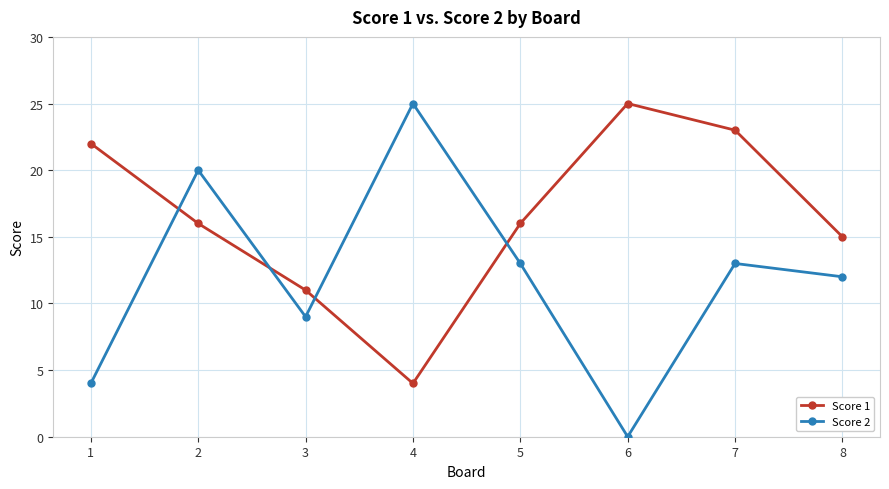

Which series ends up on top after the final intersection of Score 2 and Score 1?

Score 1